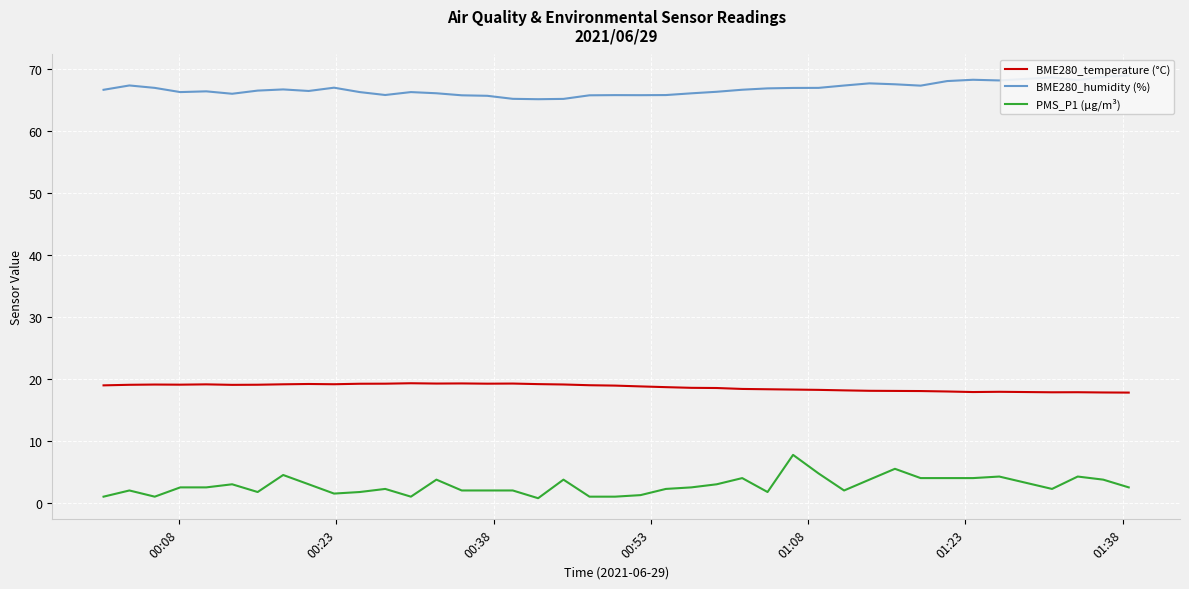

How many distinct data groups are displayed?

3